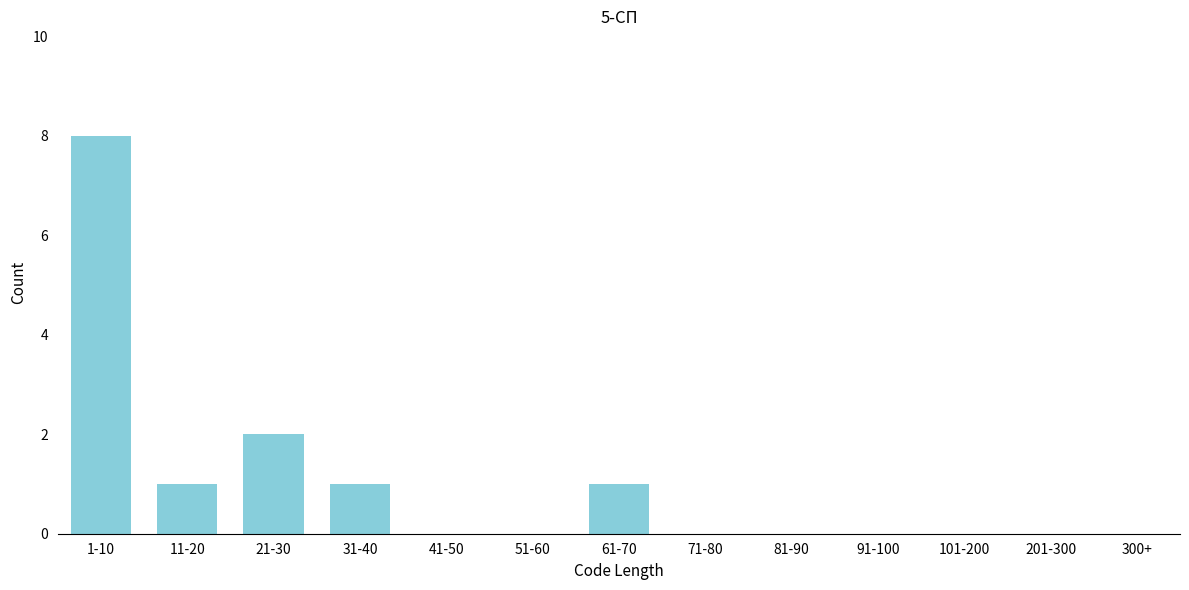

Reading left to right, transcribe all the data shown in this chart.

1-10=8	11-20=1	21-30=2	31-40=1	41-50=0	51-60=0	61-70=1	71-80=0	81-90=0	91-100=0	101-200=0	201-300=0	300+=0